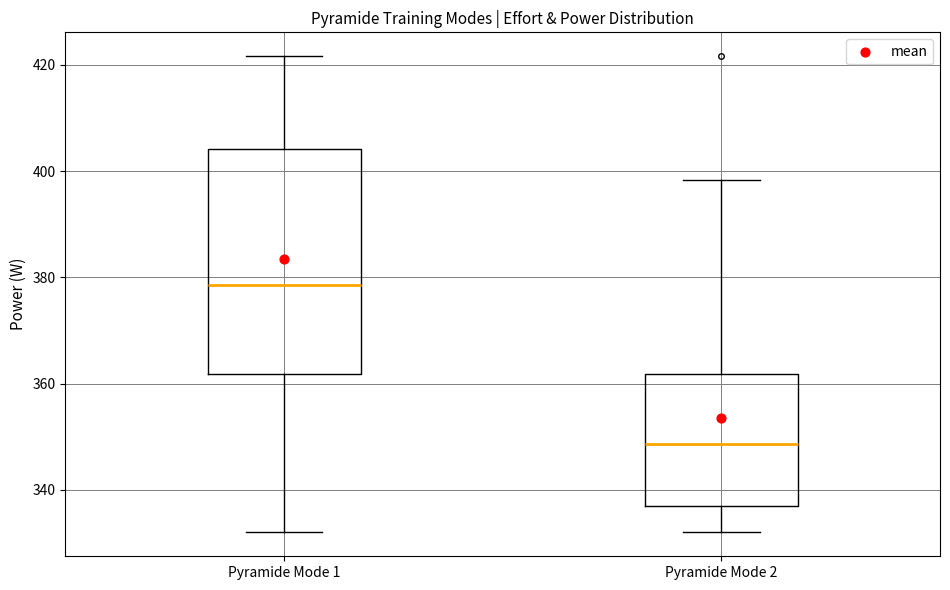

Where does the median line of the box for Pyramide Mode 2 sit on the y-axis? The values are not printed on the chart, so give them approximately, as read against the axis.

348